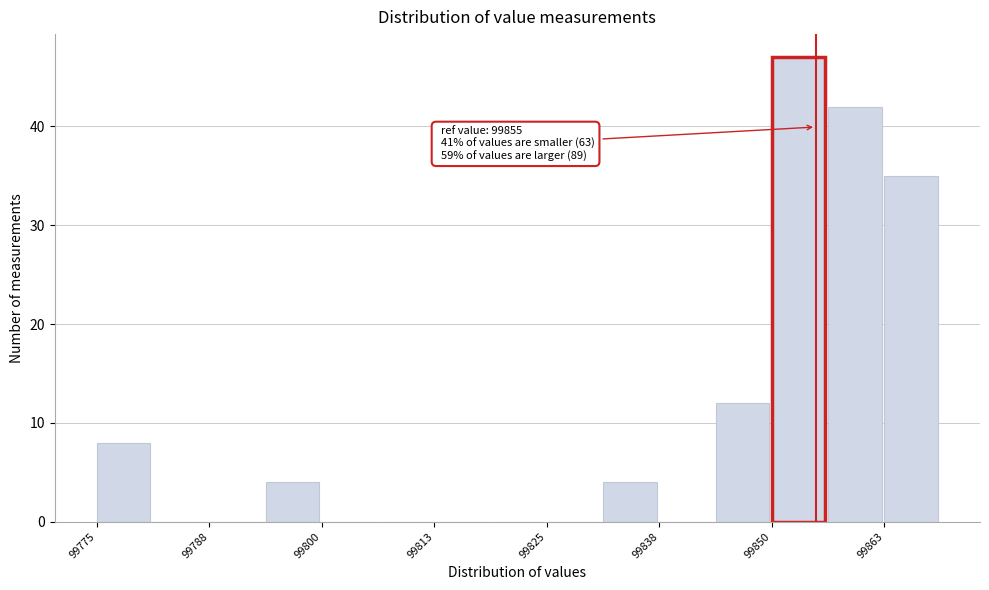

Read against the x-axis, roughly where is the centre of the tallest bar?

99854